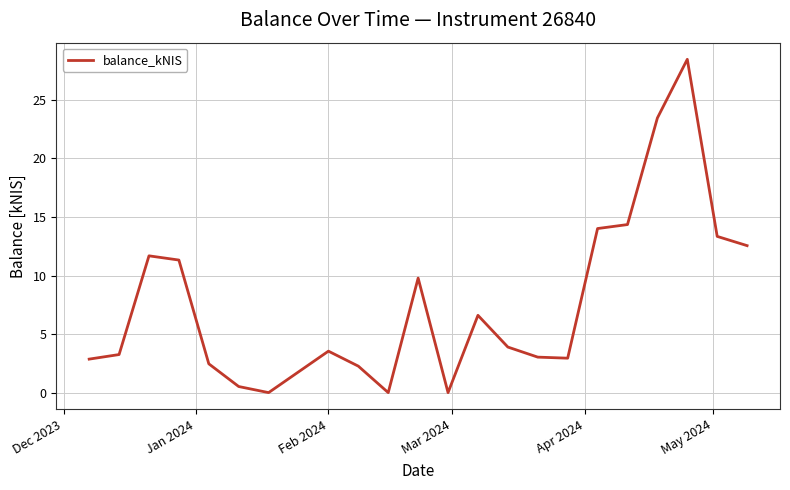

What is the difference between the maximum and minimum values?

28.5